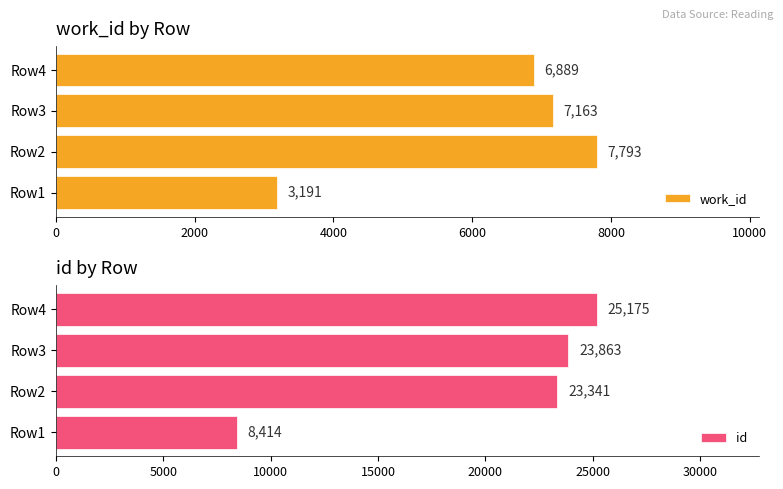

Does the chart contain any negative values?

No